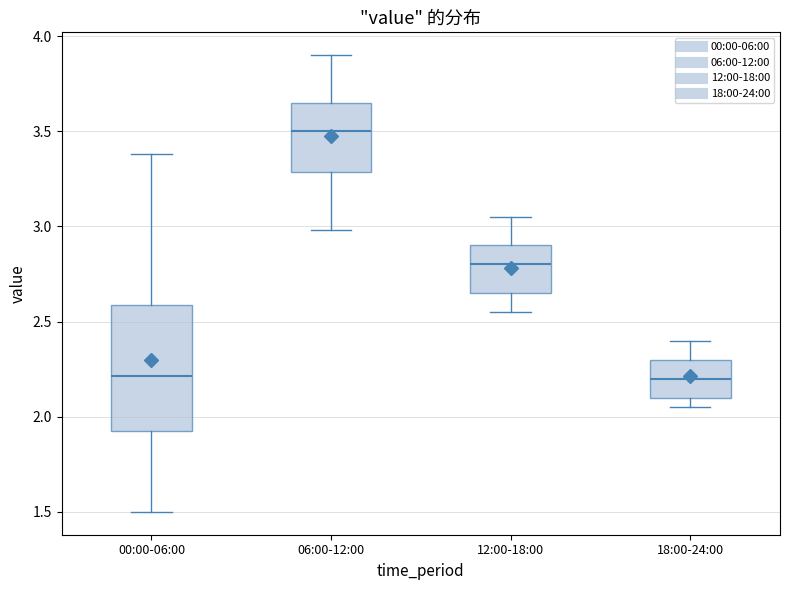

Where does the lower whisker of the box for 18:00-24:00 end on the y-axis? The values are not printed on the chart, so give them approximately, as read against the axis.

2.05